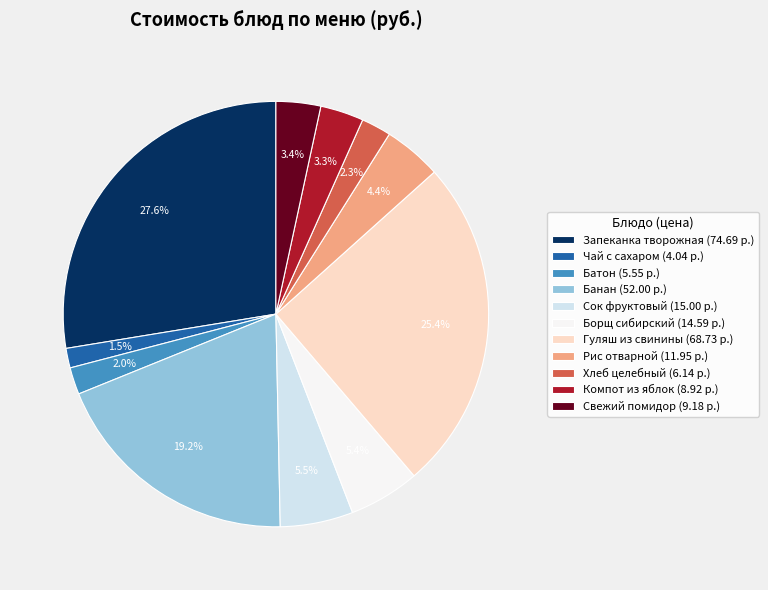

Is there a majority slice in this chart?

No